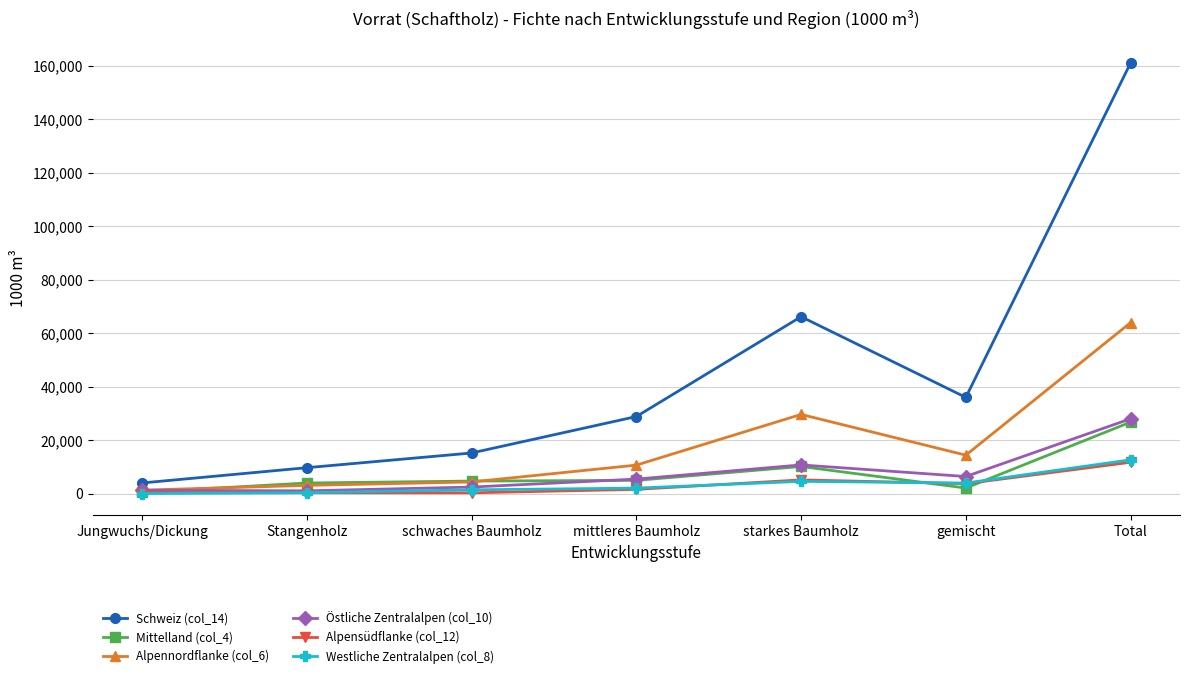

How many values in the Östliche Zentralalpen (col_10) series are below 5479?

3